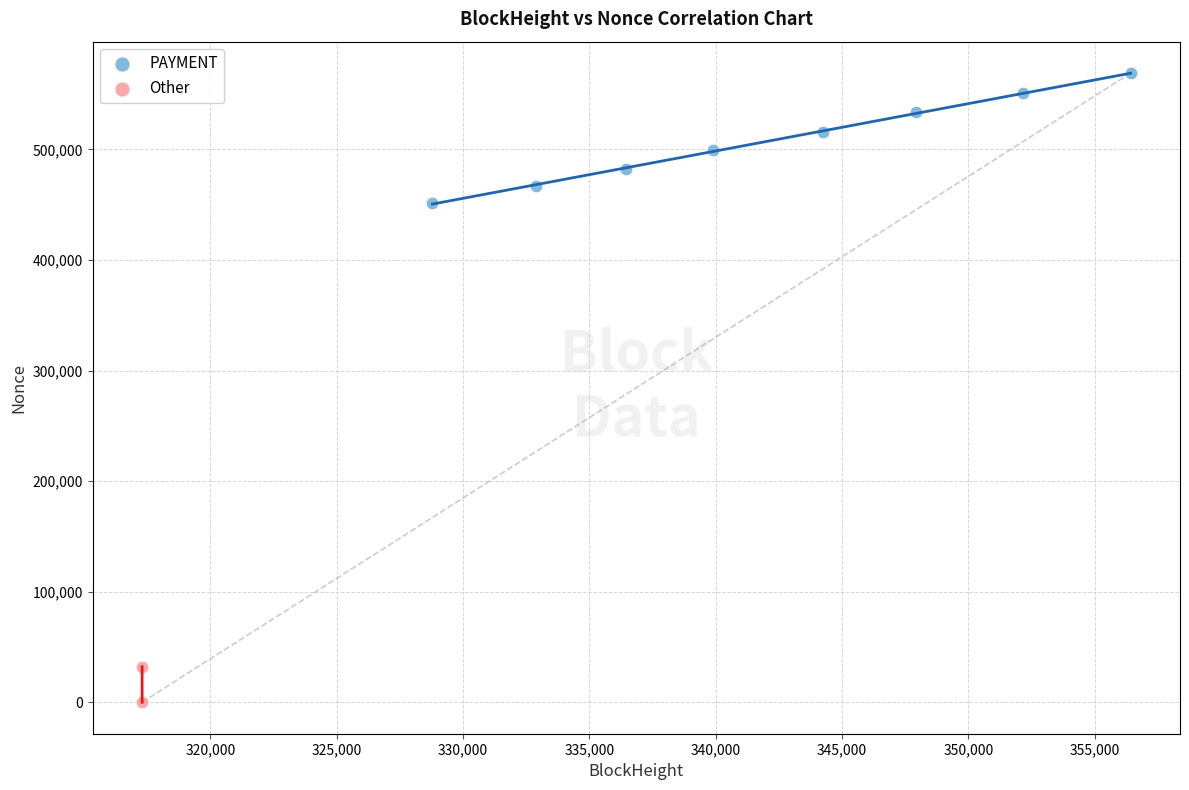

What are all the series names shown in the legend?

PAYMENT, Other